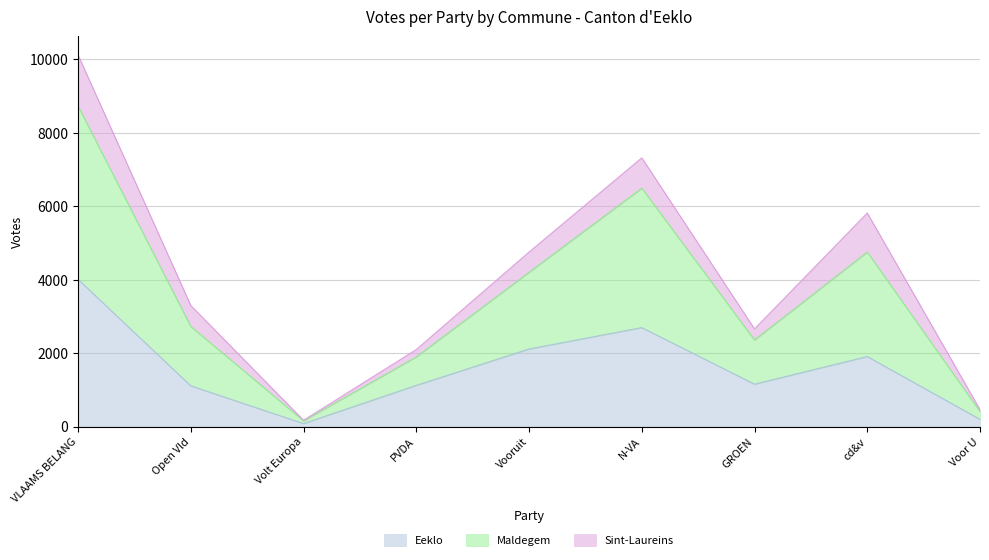

The value of Eeklo at Open Vld is 391. True or false?

False